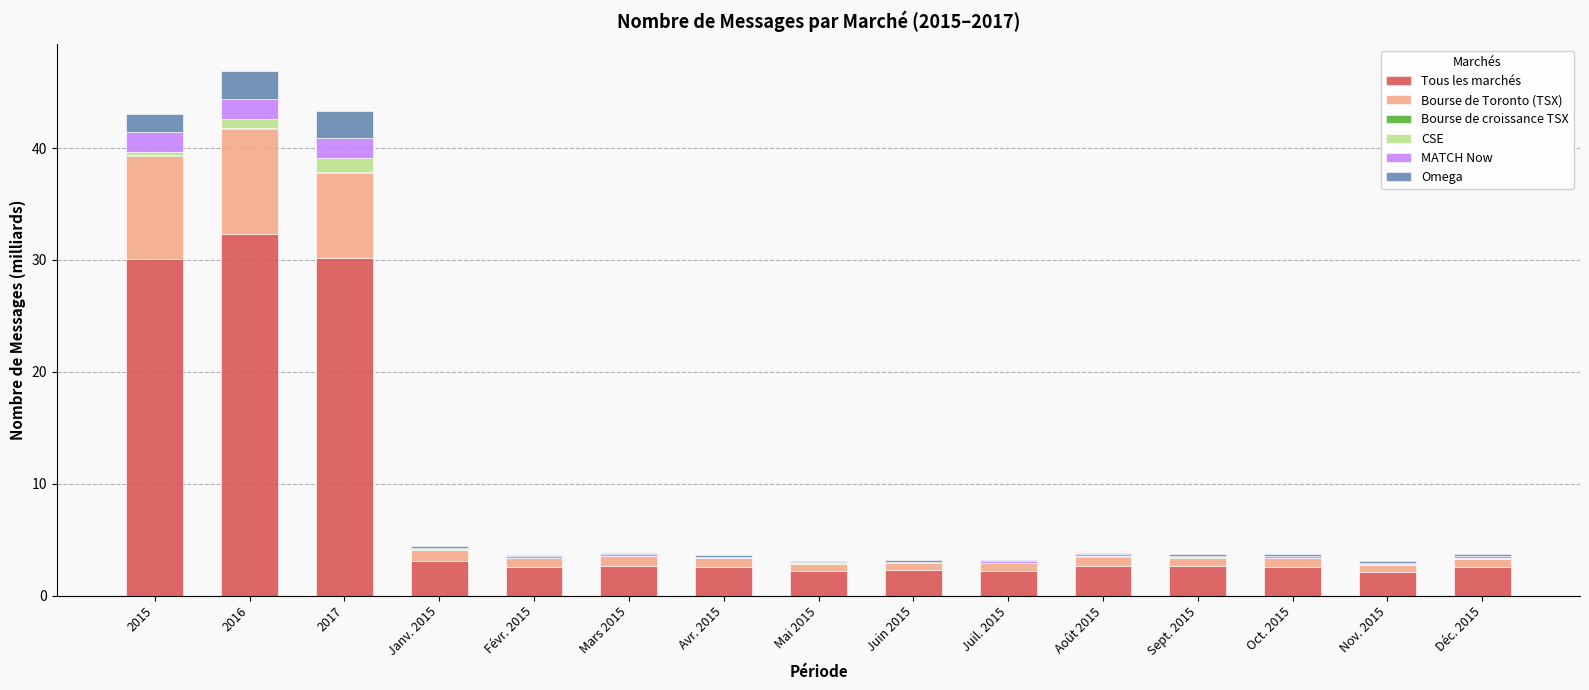

The value of Tous les marchés at Avr. 2015 is 2.6. True or false?

True